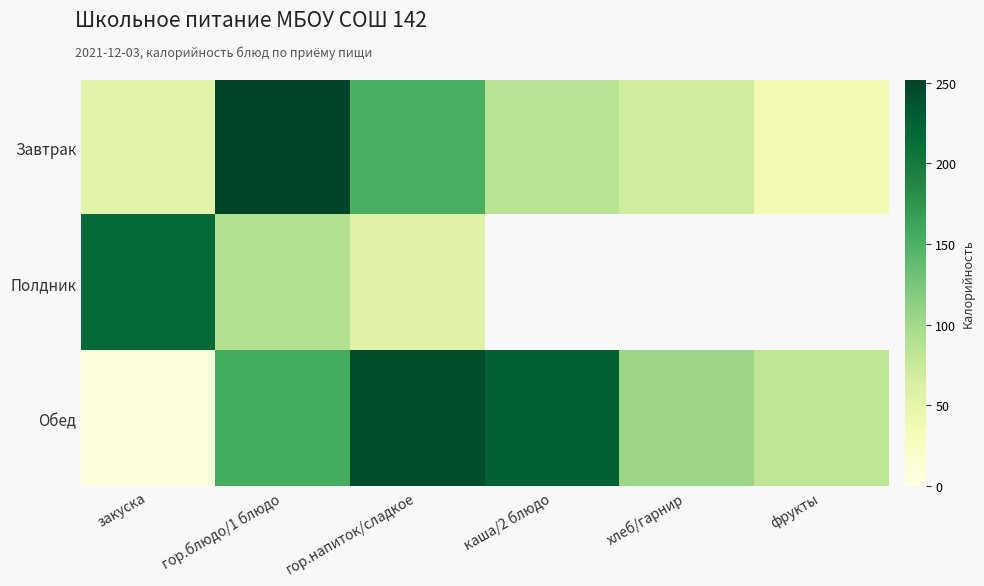

Which series has the largest range (max minus min)?

Обед